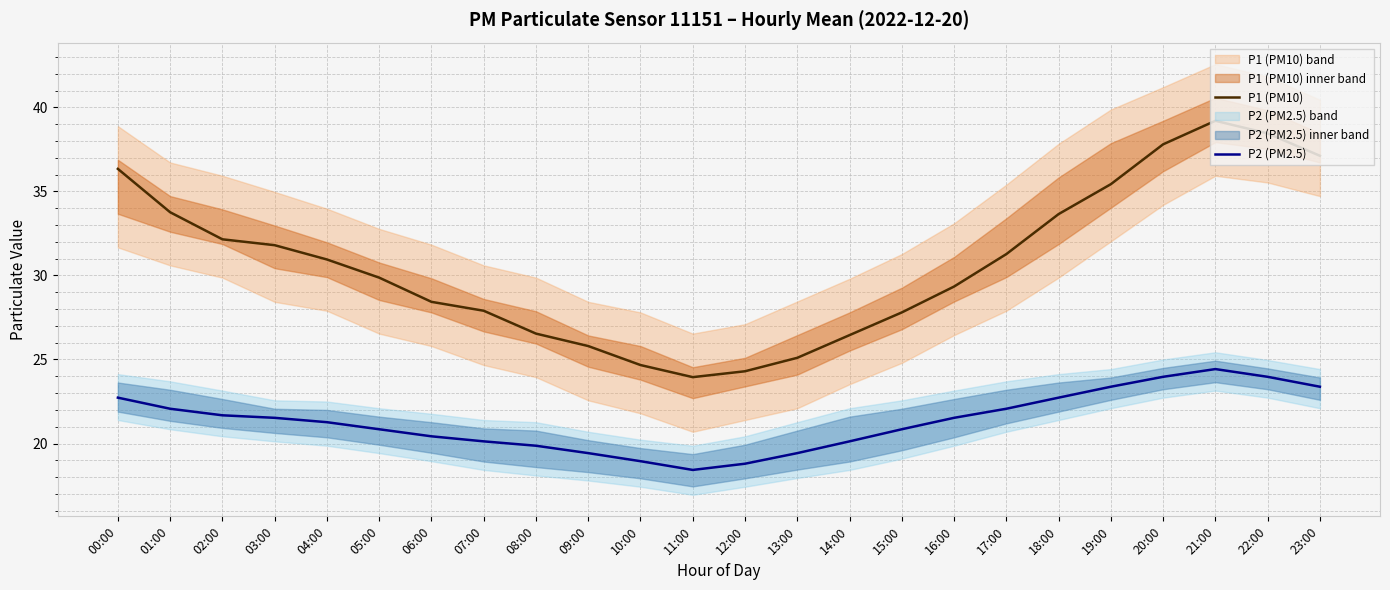

What is the average value of the P1 (PM10) series?

30.8